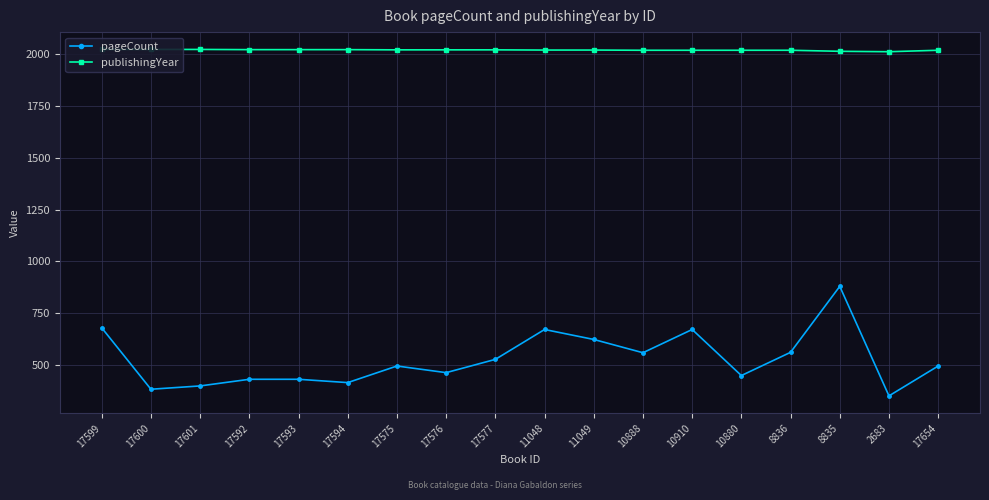

The value of publishingYear at 17592 is 1019. True or false?

False